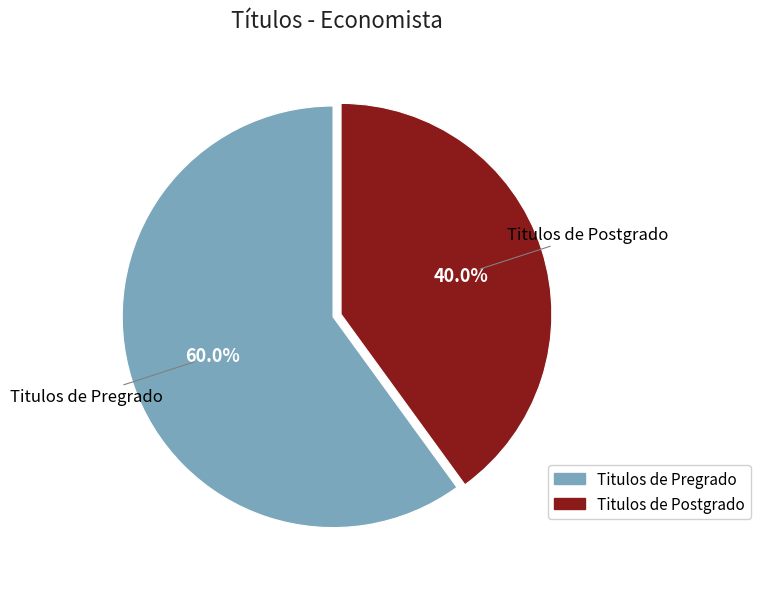

What is the total percentage of Titulos de Pregrado and Titulos de Postgrado?

100.0%